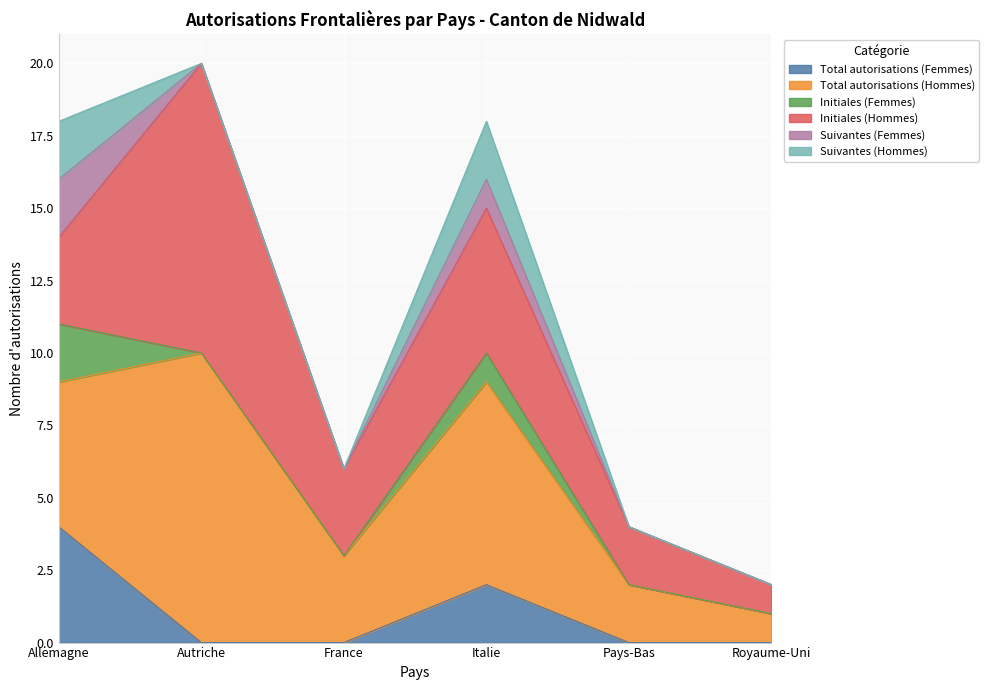

True or false: Suivantes (Hommes) and Initiales (Femmes) cross at least once.

False